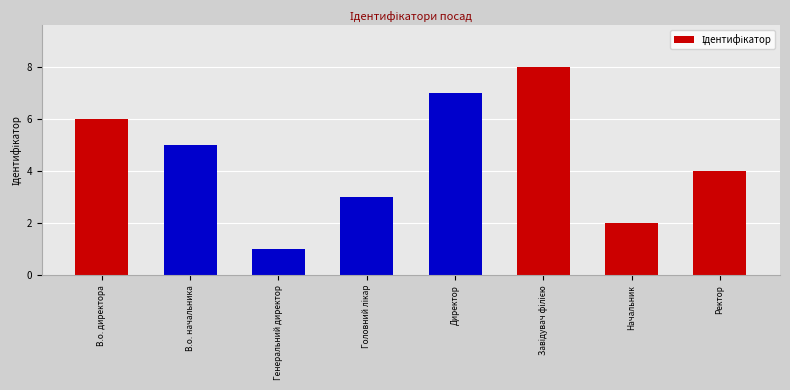

Reading left to right, list all the values displayed in this chart.

6	5	1	3	7	8	2	4